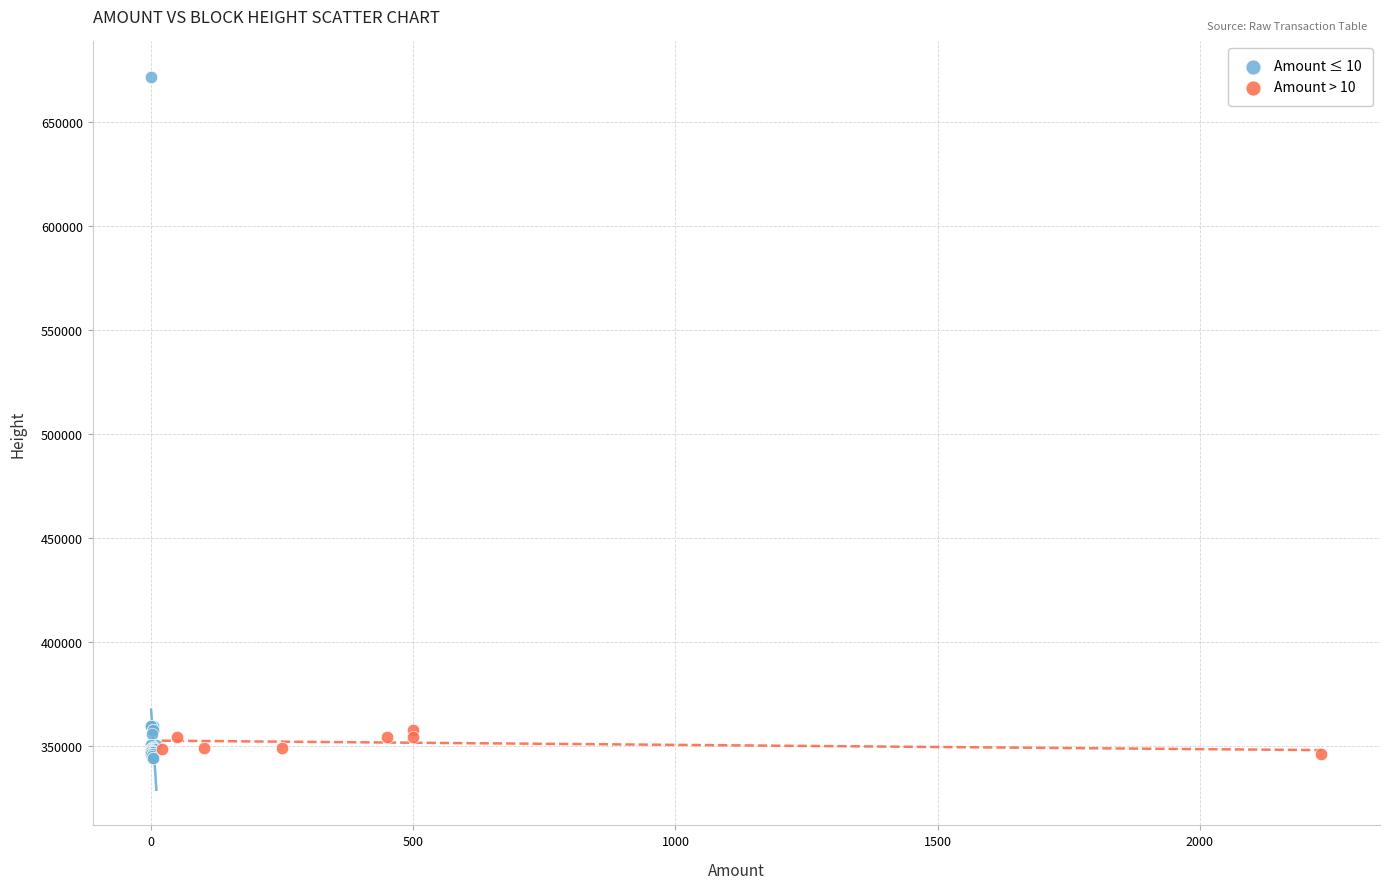

What are all the series names shown in the legend?

Amount ≤ 10, Amount > 10